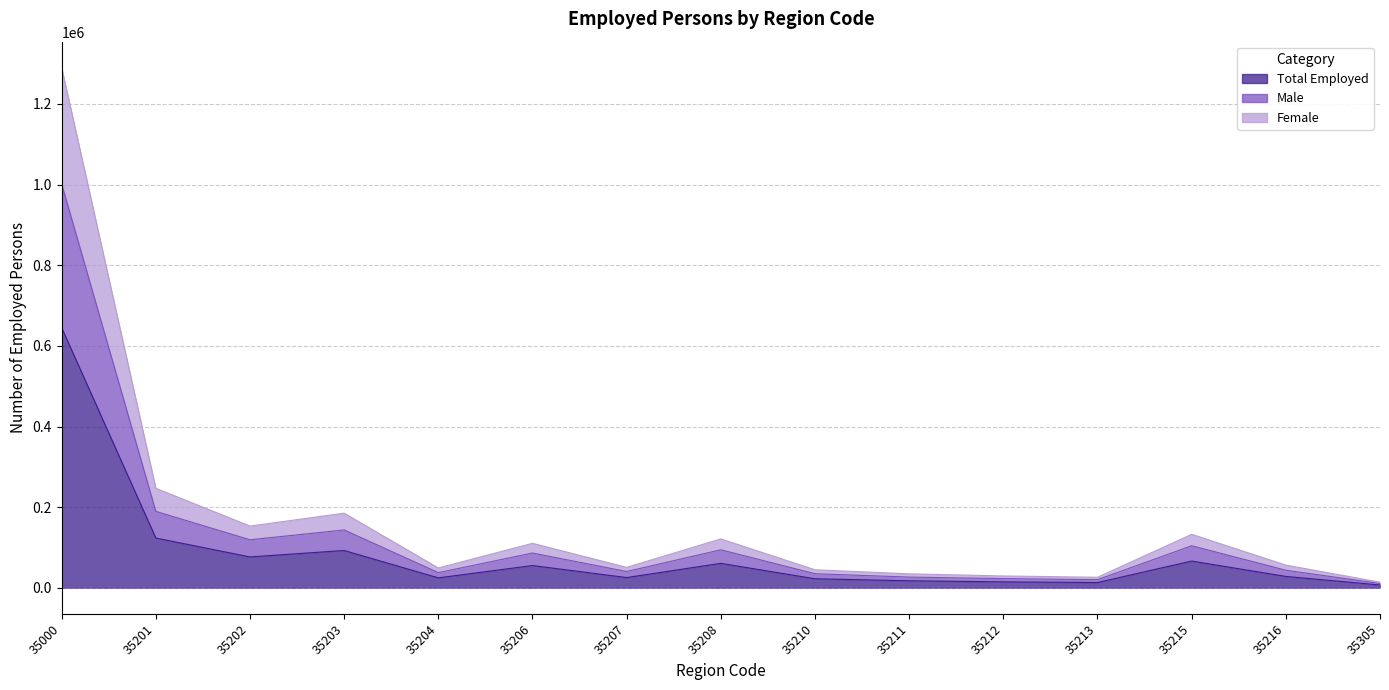

True or false: Female has more than 2 points higher than both neighbors.

True